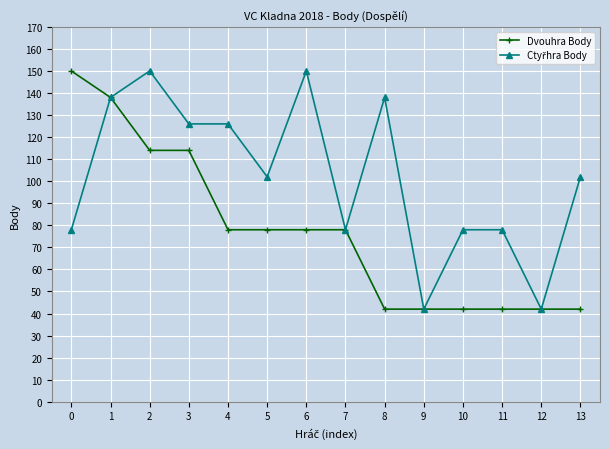

The value of Dvouhra Body at 9 is 25. True or false?

False